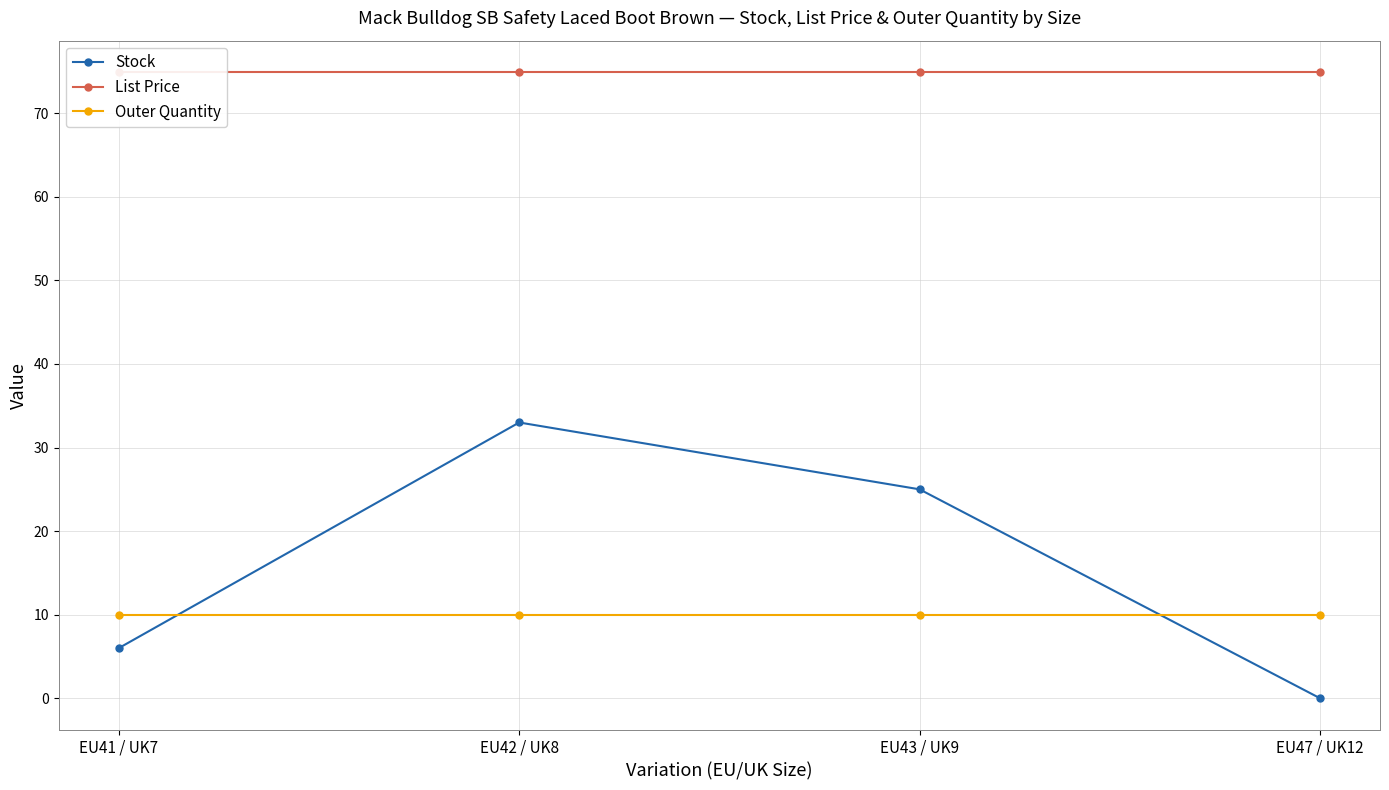

Which series changed the most between EU43 / UK9 and EU47 / UK12?

Stock